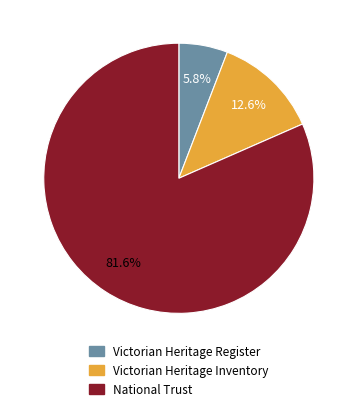

To the nearest percent, what portion does National Trust represent?

82%